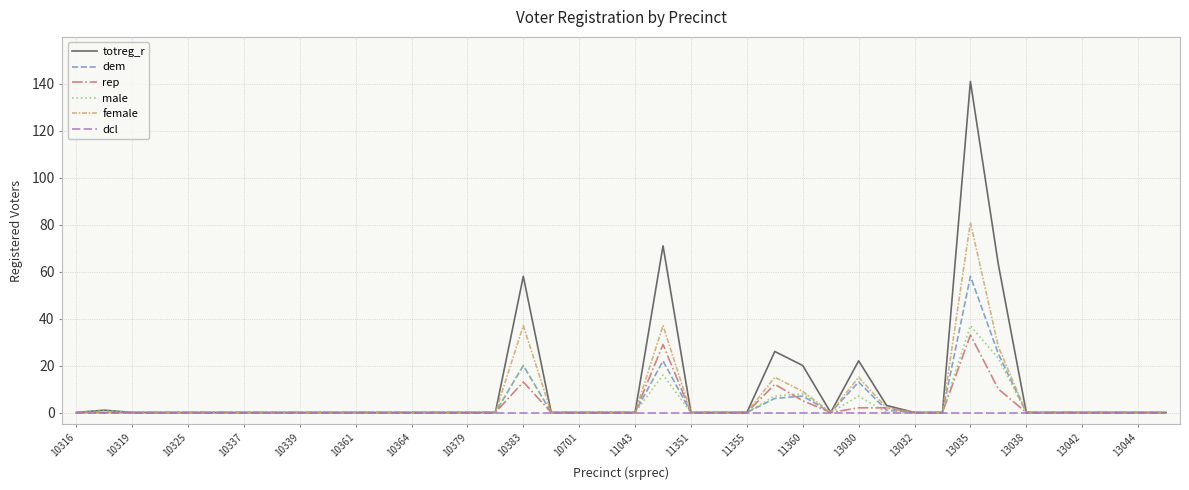

Which series has the largest range (max minus min)?

totreg_r